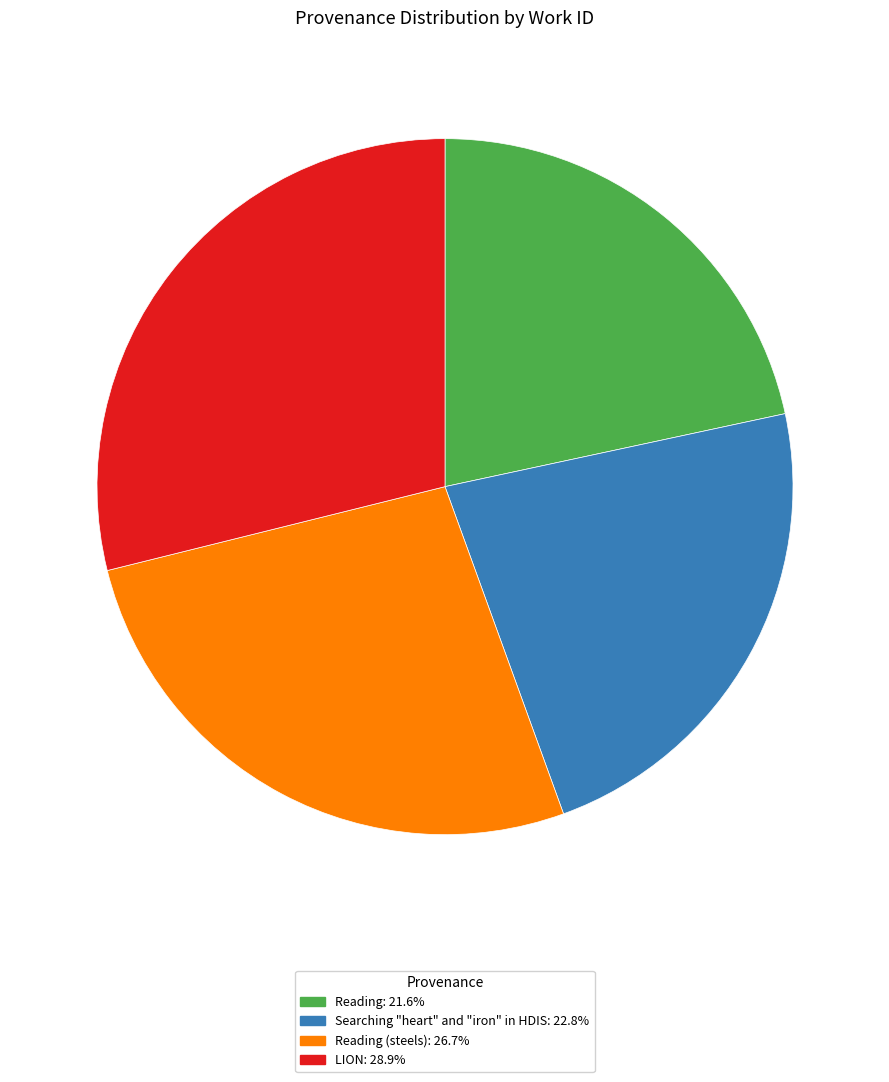

Count the number of slices in the pie.

4